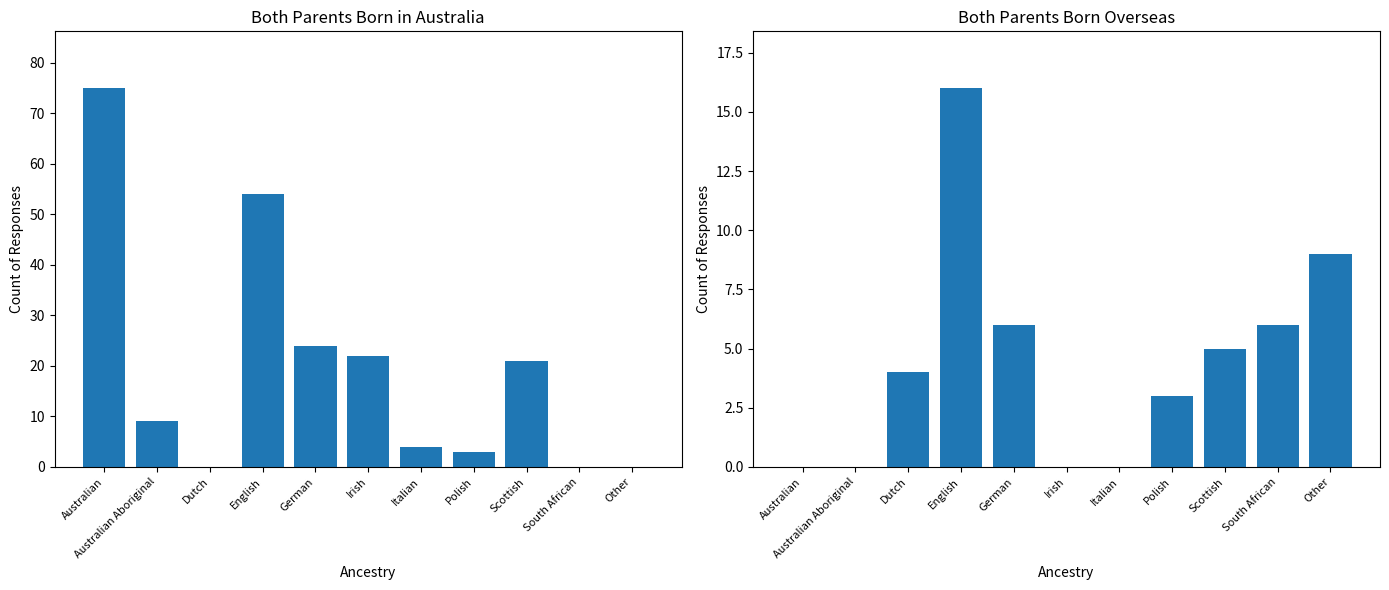

Reading left to right, what are all the values shown in this chart?

Both parents born in Australia: Australian=75	Australian Aboriginal=9	Dutch=0	English=54	German=24	Irish=22	Italian=4	Polish=3	Scottish=21	South African=0	Other=0
Both parents born overseas: Australian=0	Australian Aboriginal=0	Dutch=4	English=16	German=6	Irish=0	Italian=0	Polish=3	Scottish=5	South African=6	Other=9